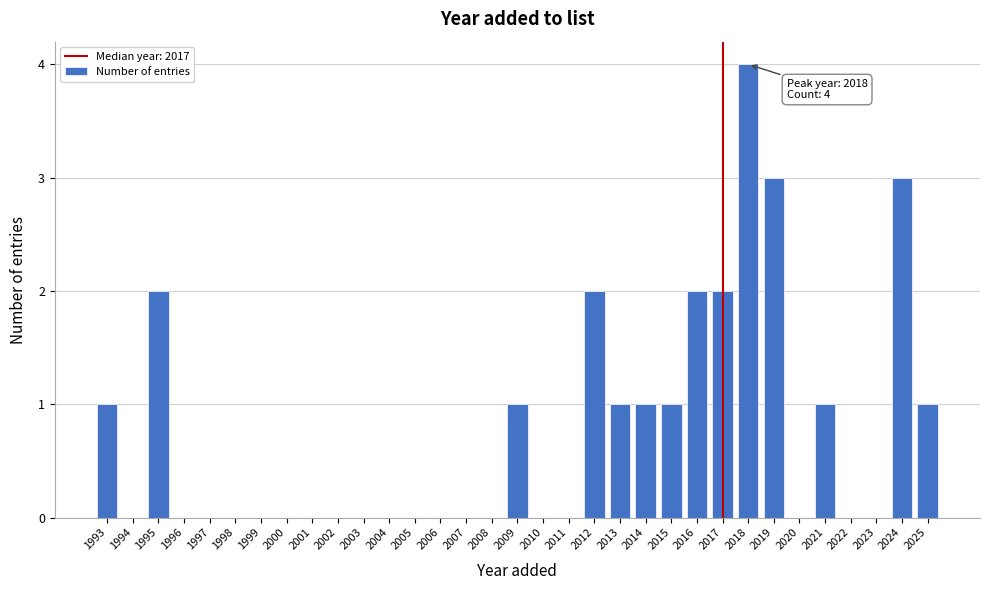

Between 2010 and 2025, which is larger?

2025